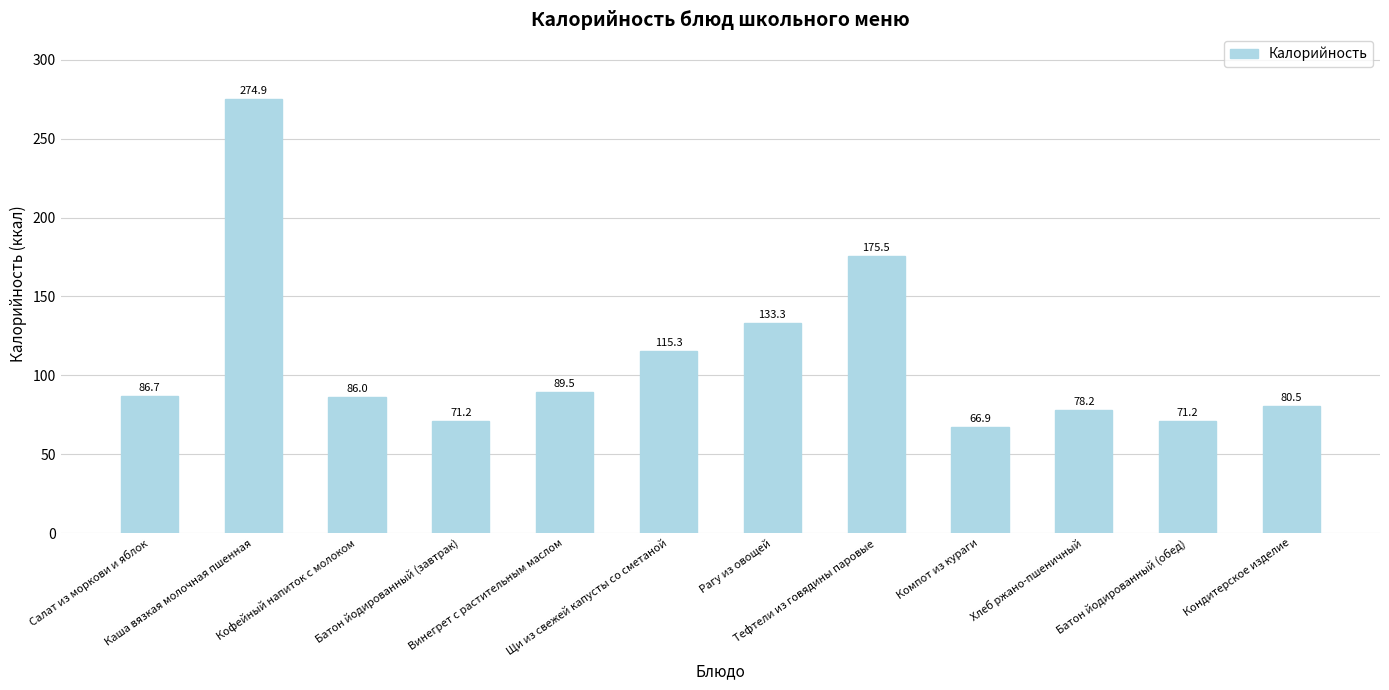

What is the difference between the second highest and second lowest values?

104.3